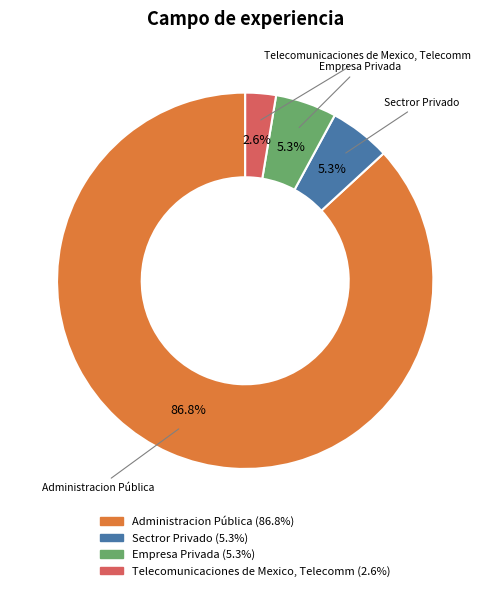

To the nearest percent, what portion does Sectror Privado represent?

5%